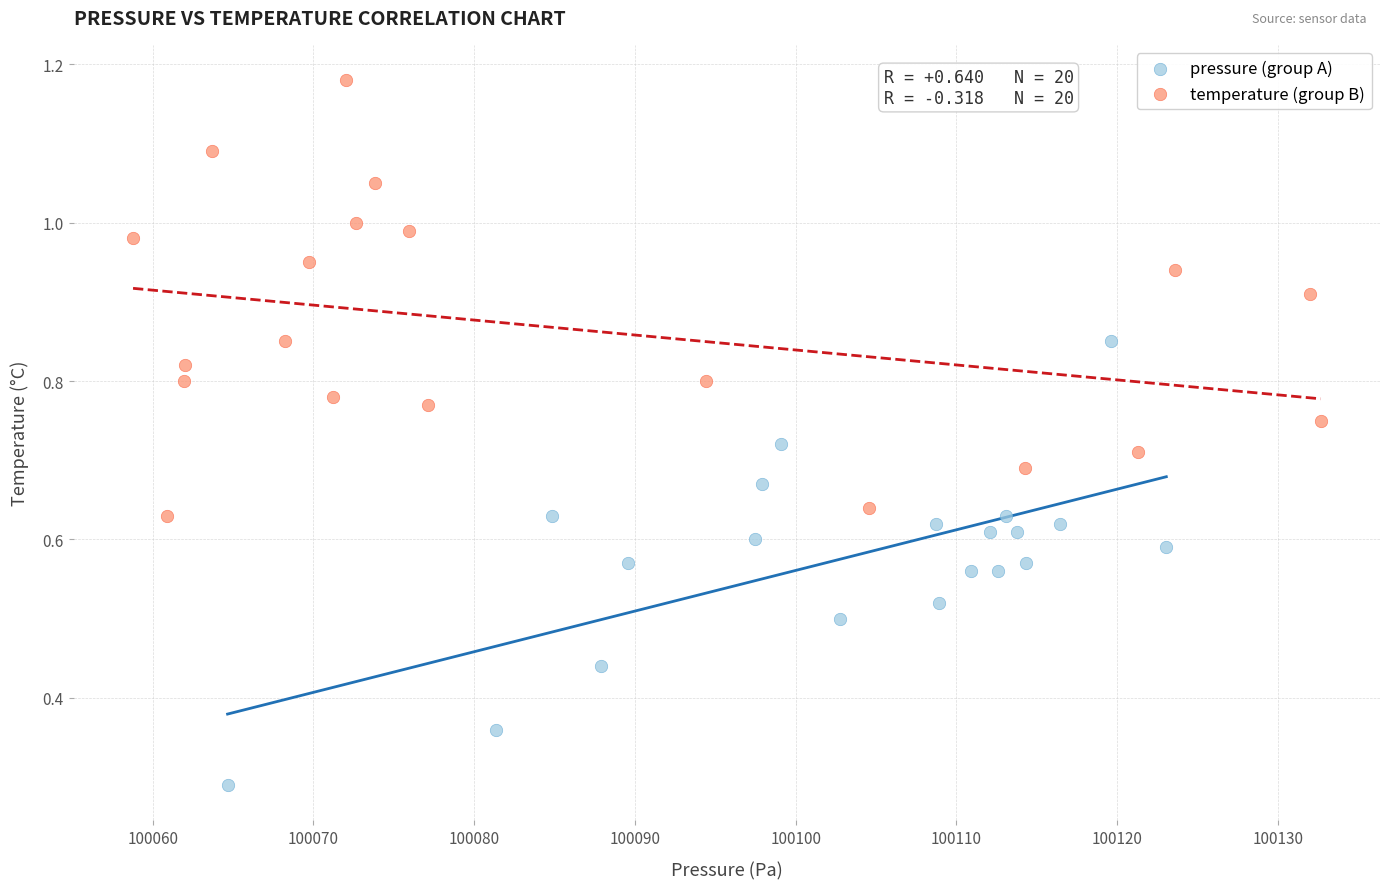

Which series reaches the maximum Y coordinate?

temperature (group B)